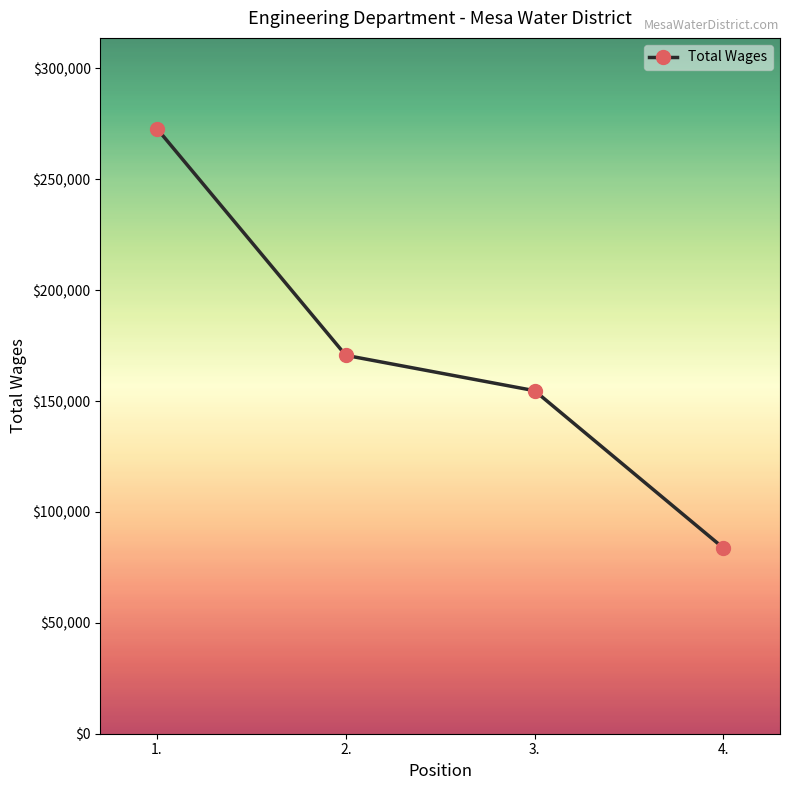

The chart shows a value of 140537 at 1.. True or false?

False